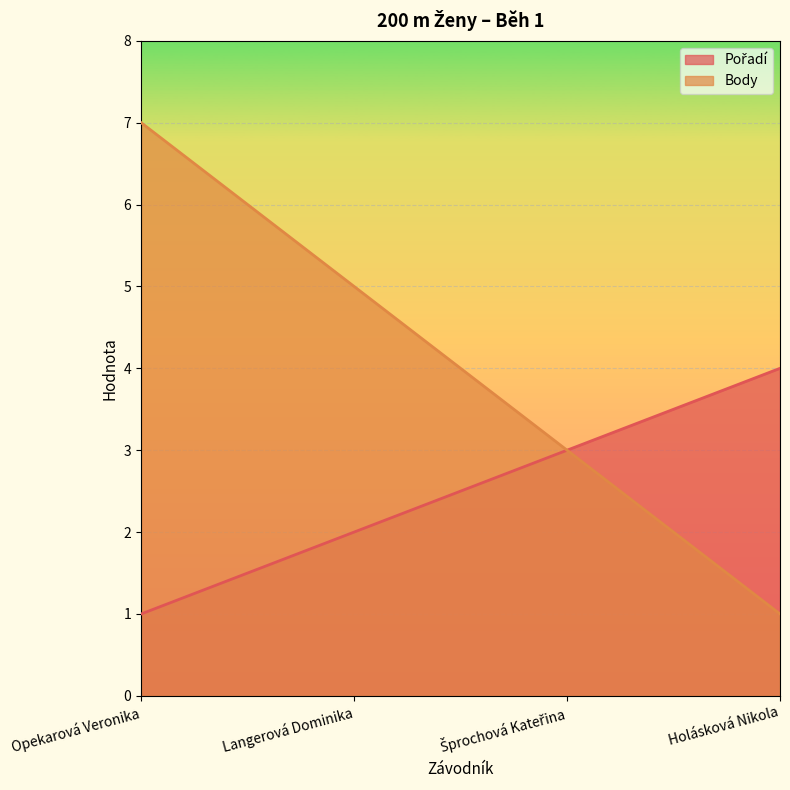

What position from the left is Opekarová Veronika?

1